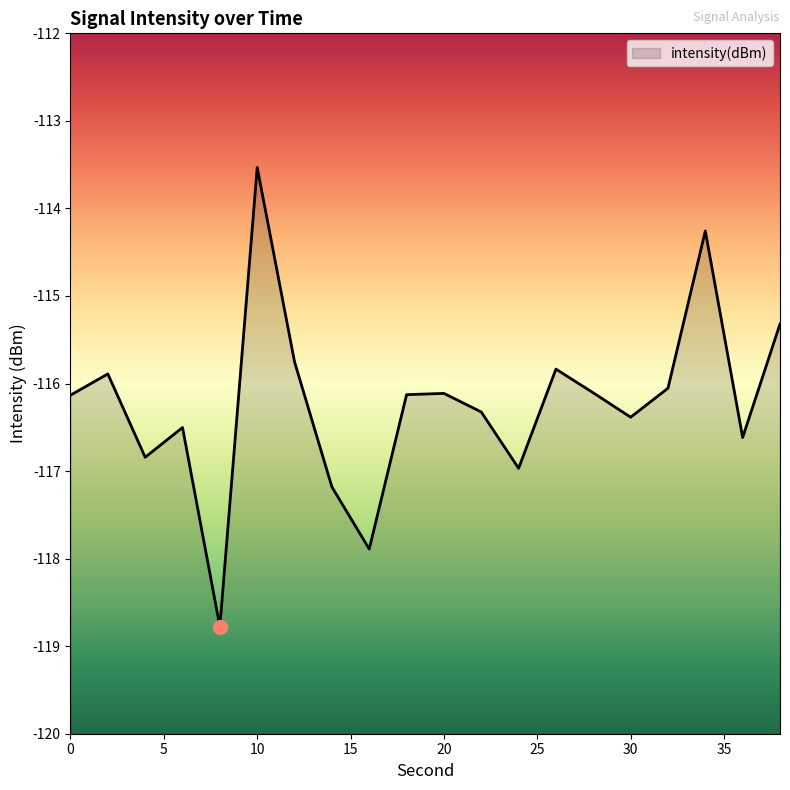

How many points are higher than both their immediate neighbors (excluding endpoints)?

6